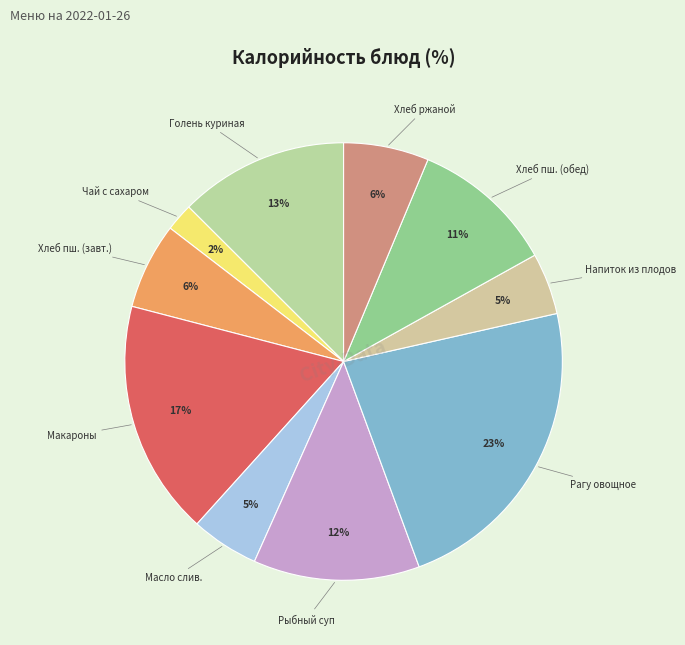

Which category has the smallest portion of the pie?

Чай с сахаром